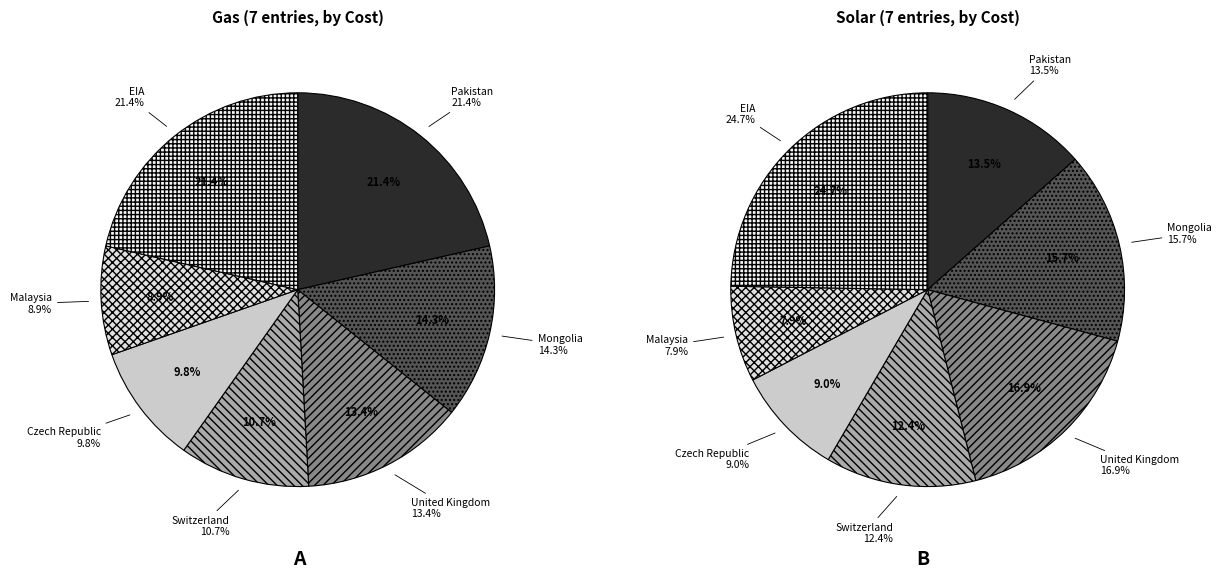

Count the number of slices in the pie.

7